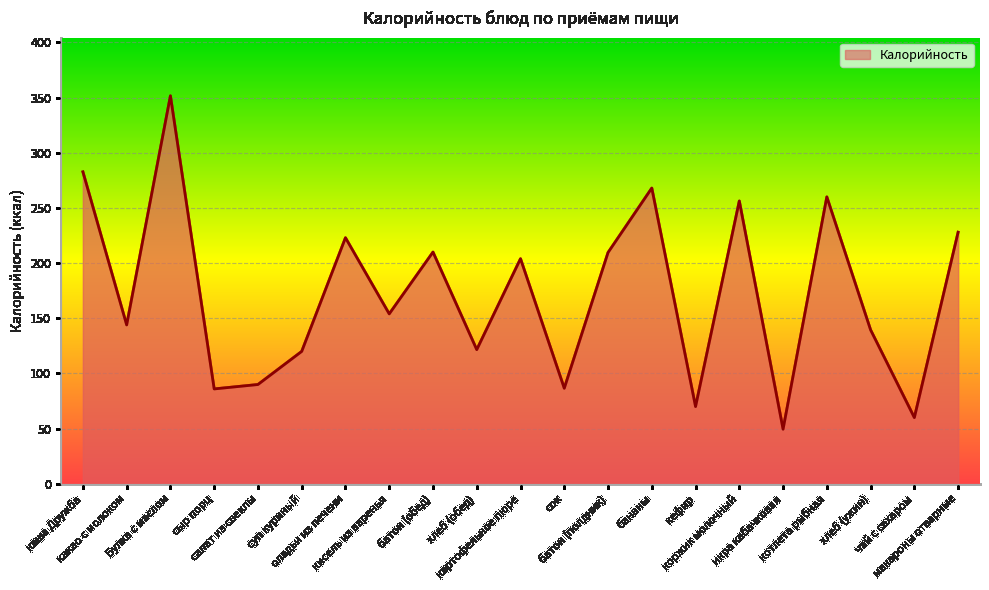

What is the difference between the maximum and minimum values?

302.1